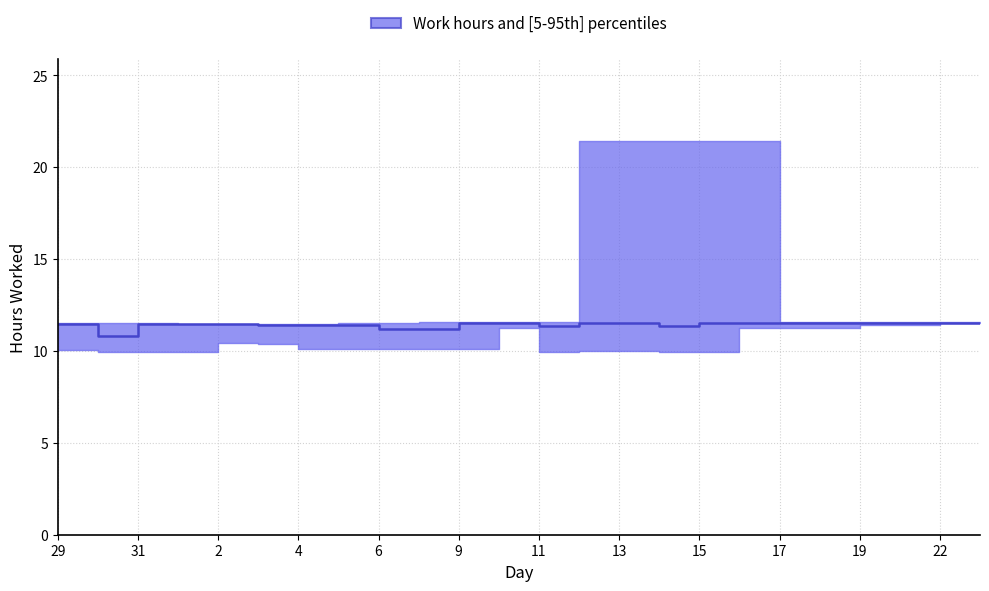

Is this an area chart (filled region under the line)?

No